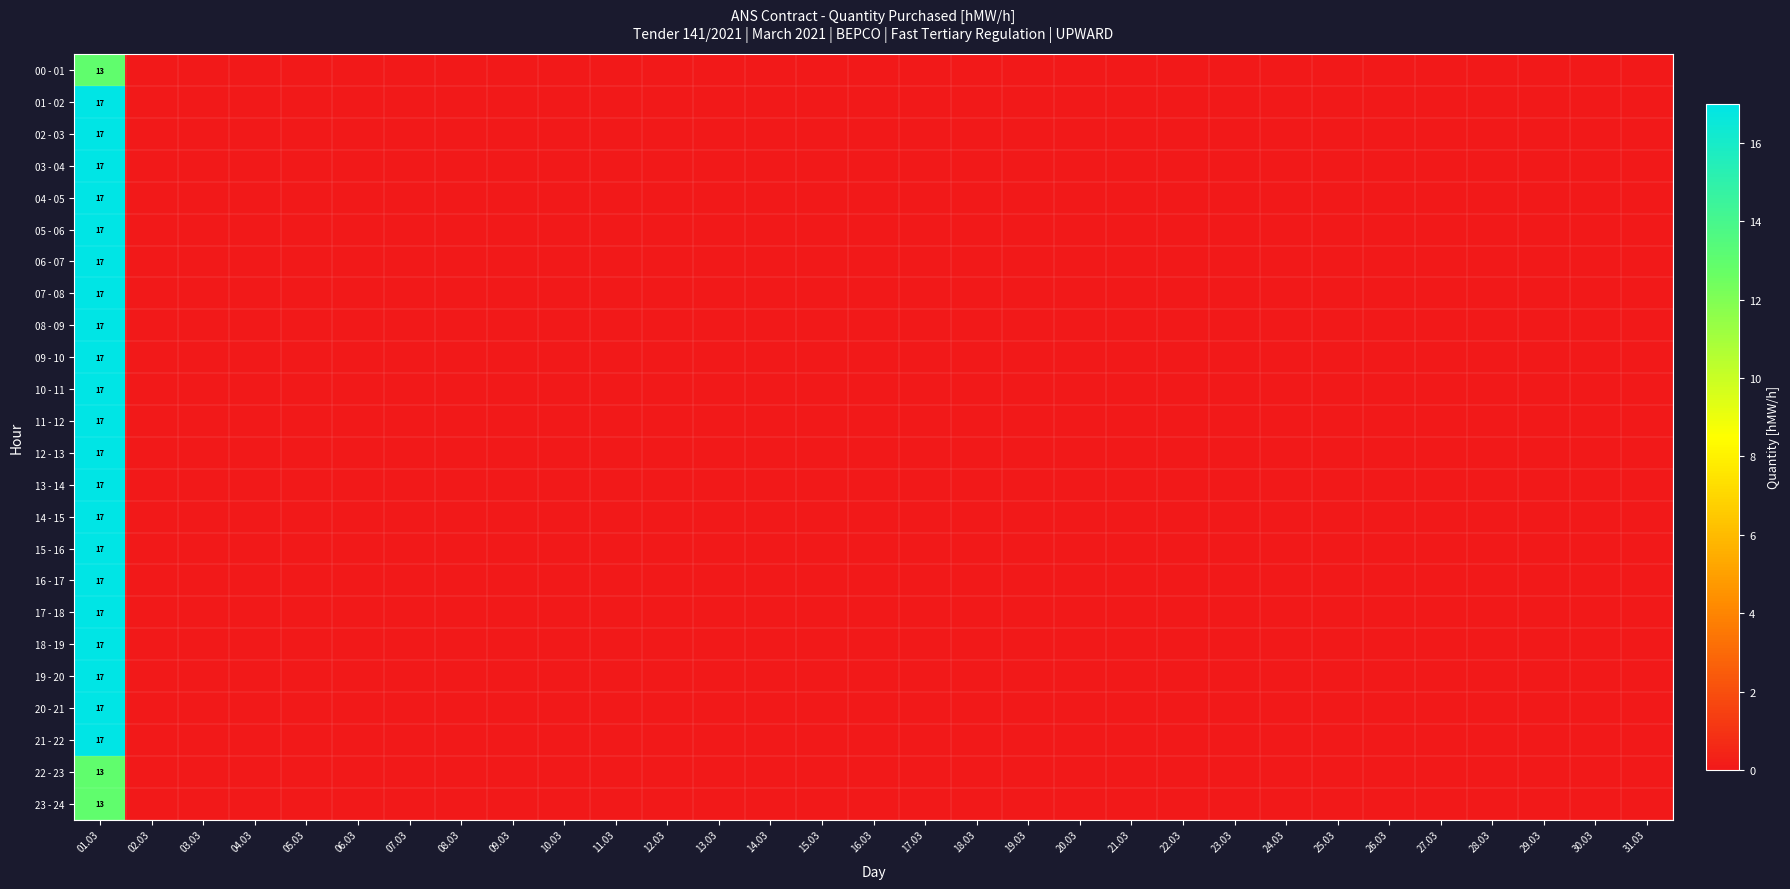

Which category has the highest value across all series?

01.03